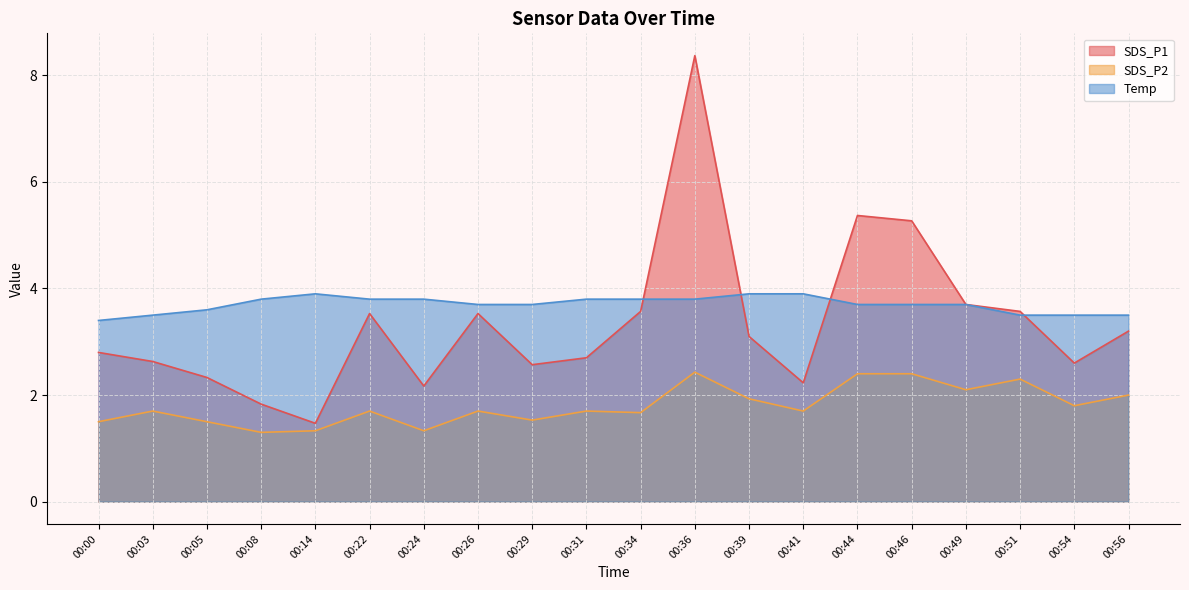

Is the value of SDS_P1 at 00:22 greater than the value of Temp at 00:44?

No